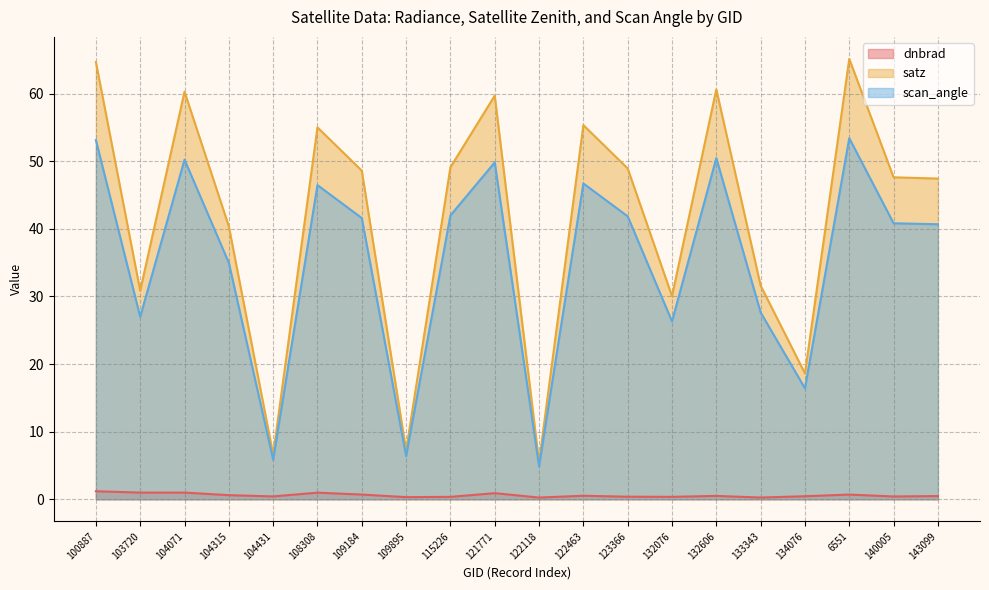

What position from the right is 143099?

1